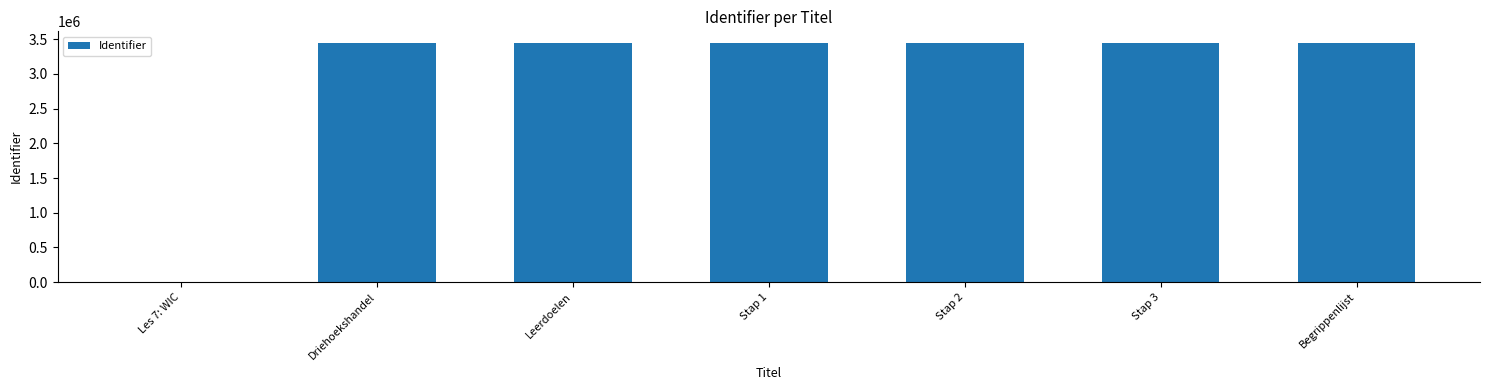

Is it true that the value at Stap 2 is 3441514?

True